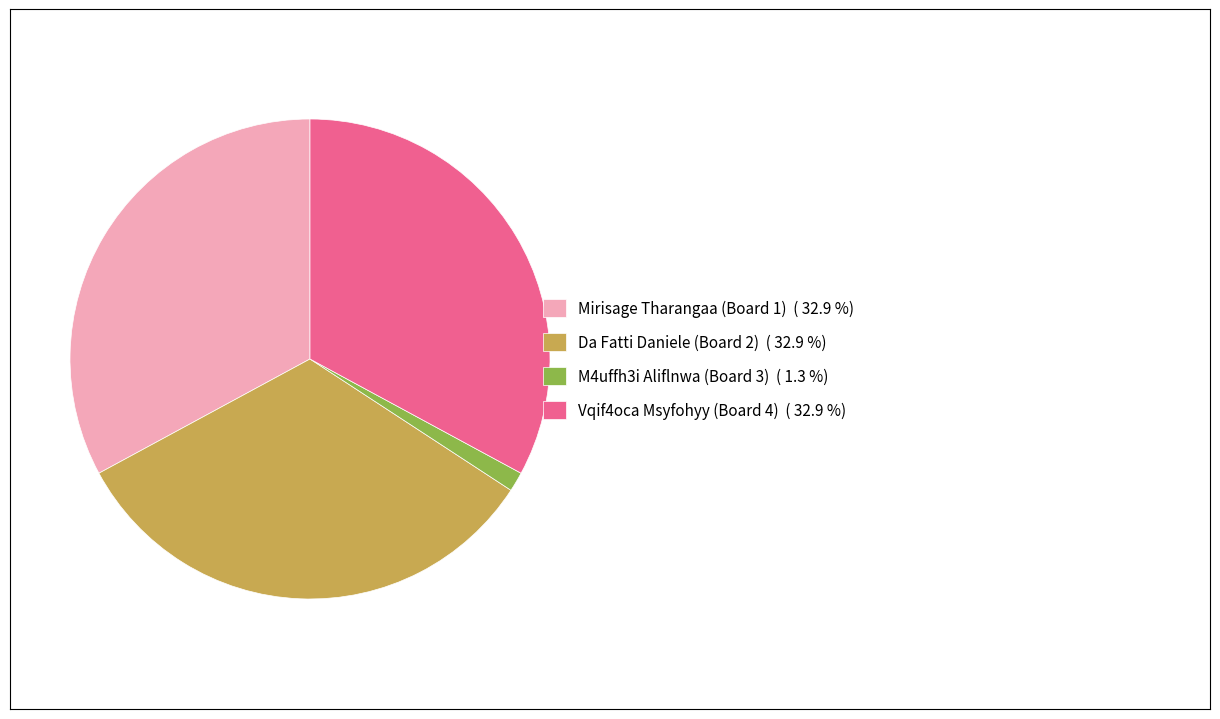

Is Da Fatti Daniele (Board 2) ( 32.9 %) the majority of the pie?

No